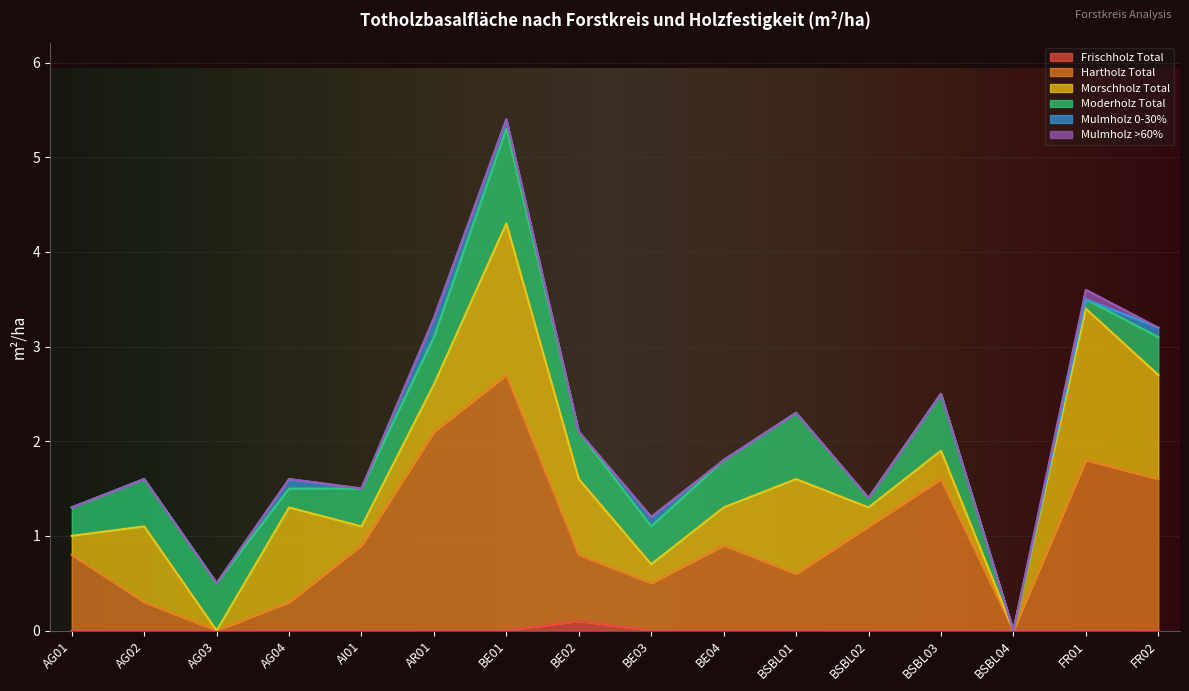

What is the value of the Moderholz Total point at the 12th from the left?

0.1